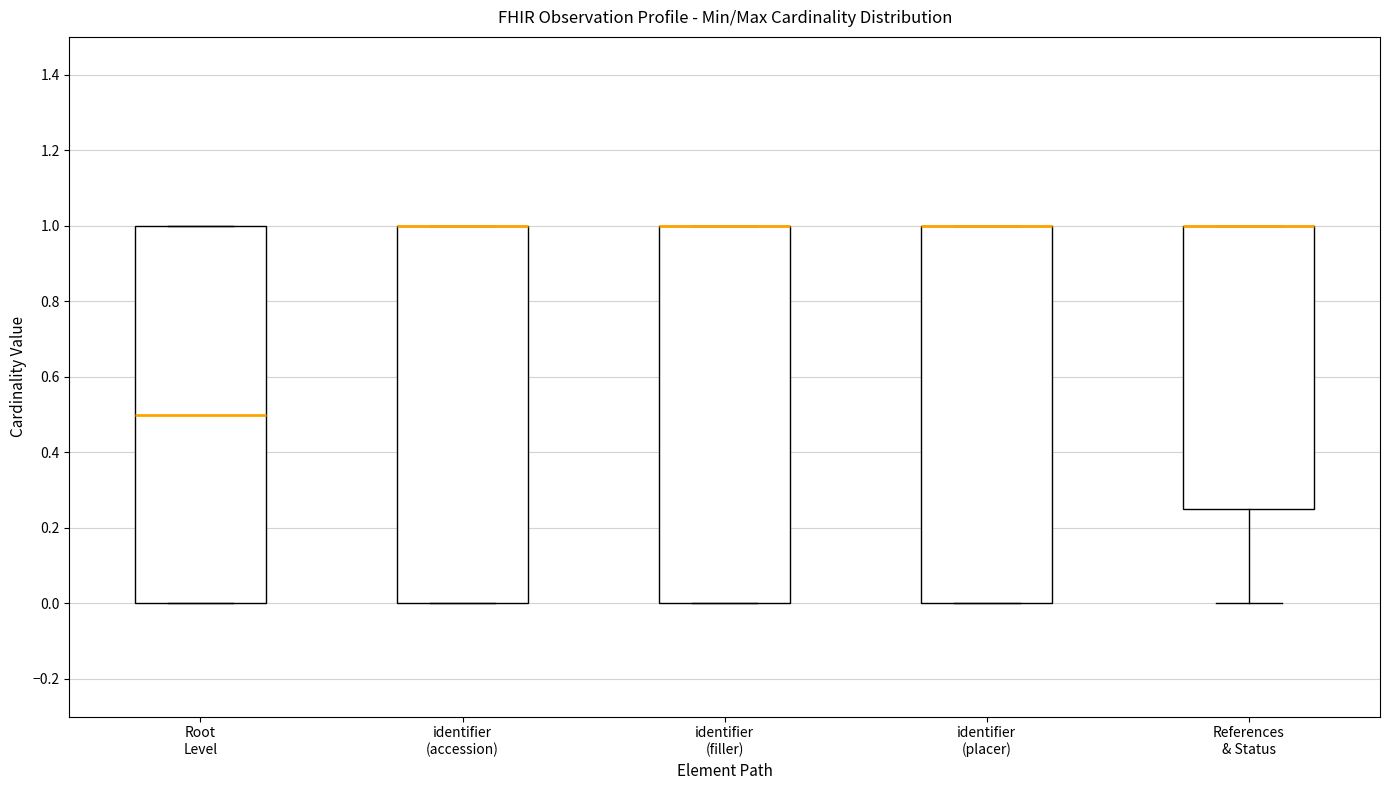

Reading left to right, read every box against the y-axis: the position of its median line, the range the box covers, and the ends of its whiskers. The values are not printed on the chart, so give them approximately, as read against the axis.

Root Level: median 0.50, box 0.00 to 1.00, whiskers 0.00 to 1.00
identifier (accession): median 1.00 (drawn on the box's upper edge), box 0.00 to 1.00, whiskers 0.00 to 1.00
identifier (filler): median 1.00 (drawn on the box's upper edge), box 0.00 to 1.00, whiskers 0.00 to 1.00
identifier (placer): median 1.00 (drawn on the box's upper edge), box 0.00 to 1.00, whiskers 0.00 to 1.00
References & Status: median 1.00 (drawn on the box's upper edge), box 0.26 to 1.00, whiskers 0.00 to 1.00